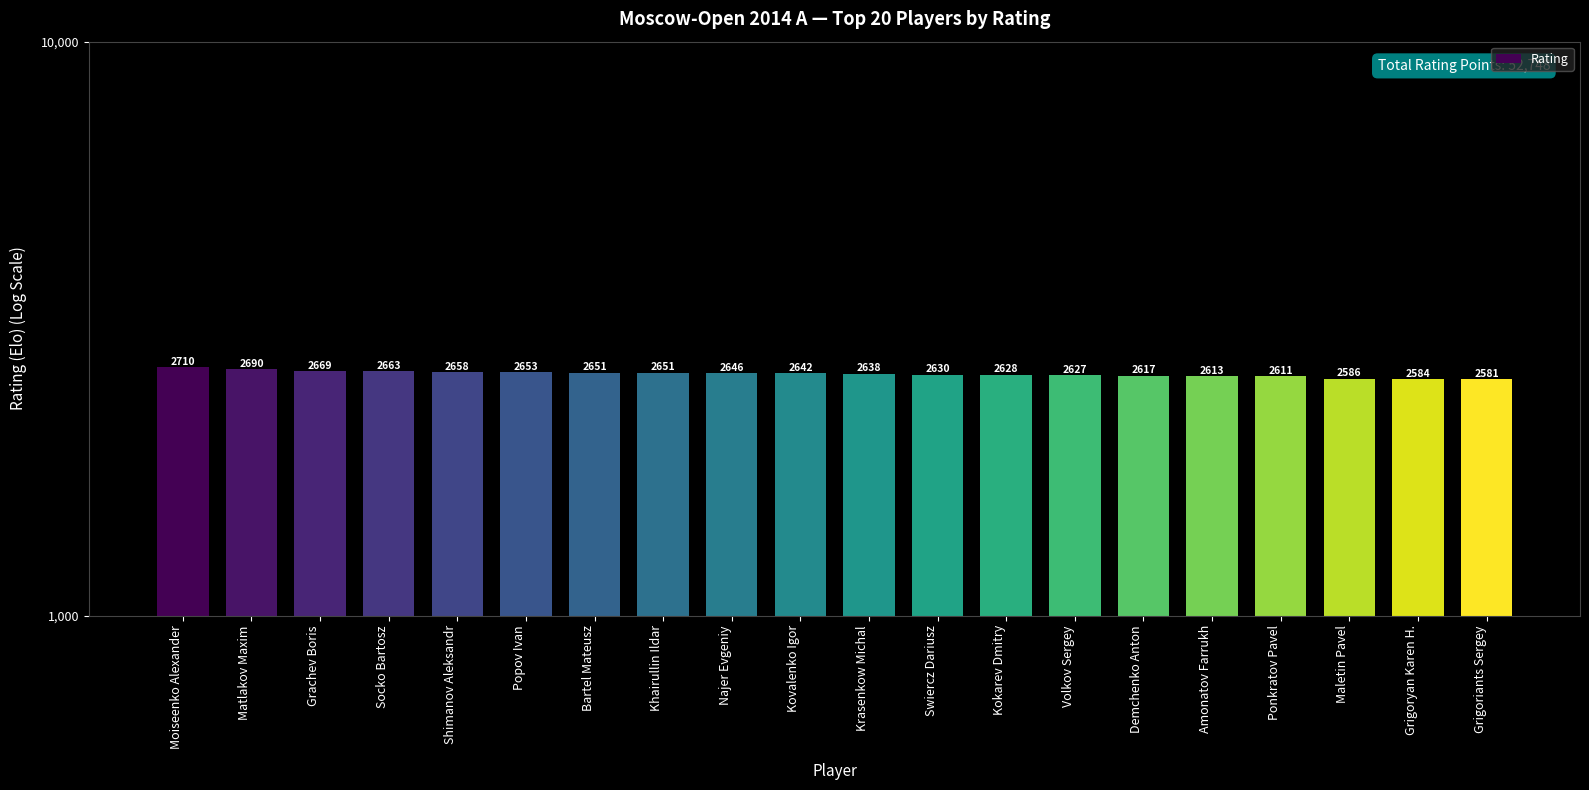

Rank the categories by value from lowest to highest.

Grigoriants Sergey, Grigoryan Karen H., Maletin Pavel, Ponkratov Pavel, Amonatov Farrukh, Demchenko Anton, Volkov Sergey, Kokarev Dmitry, Swiercz Dariusz, Krasenkow Michal, Kovalenko Igor, Najer Evgeniy, Bartel Mateusz, Khairullin Ildar, Popov Ivan, Shimanov Aleksandr, Socko Bartosz, Grachev Boris, Matlakov Maxim, Moiseenko Alexander